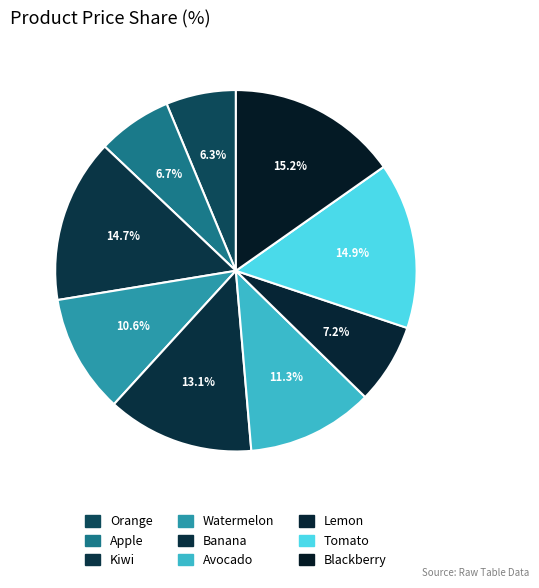

Is Avocado the majority of the pie?

No